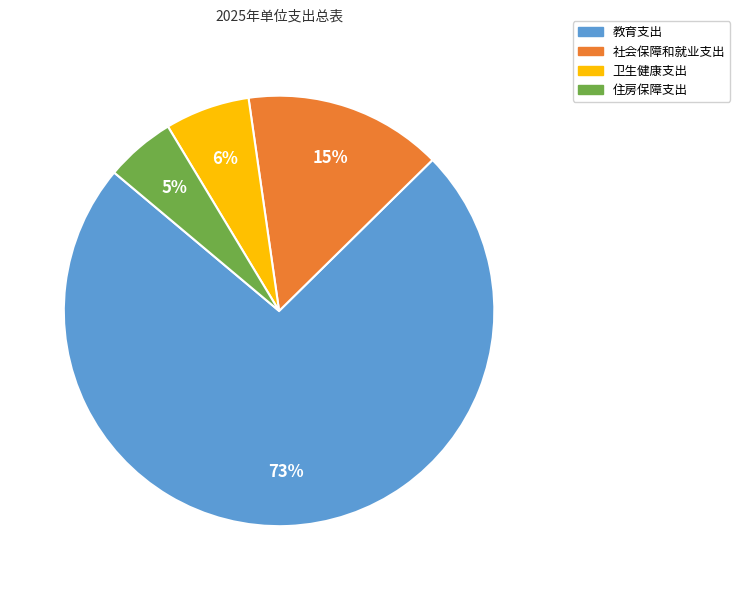

How many slices are in this pie chart?

4